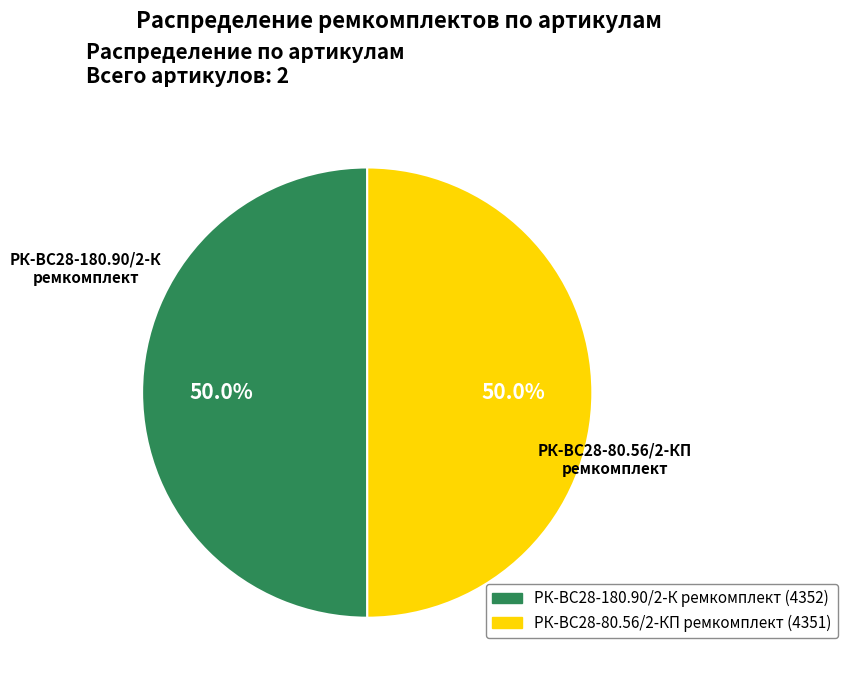

Approximately how many times larger is the value at РК-ВС28-180.90/2-К ремкомплект compared to РК-ВС28-80.56/2-КП ремкомплект?

1.0